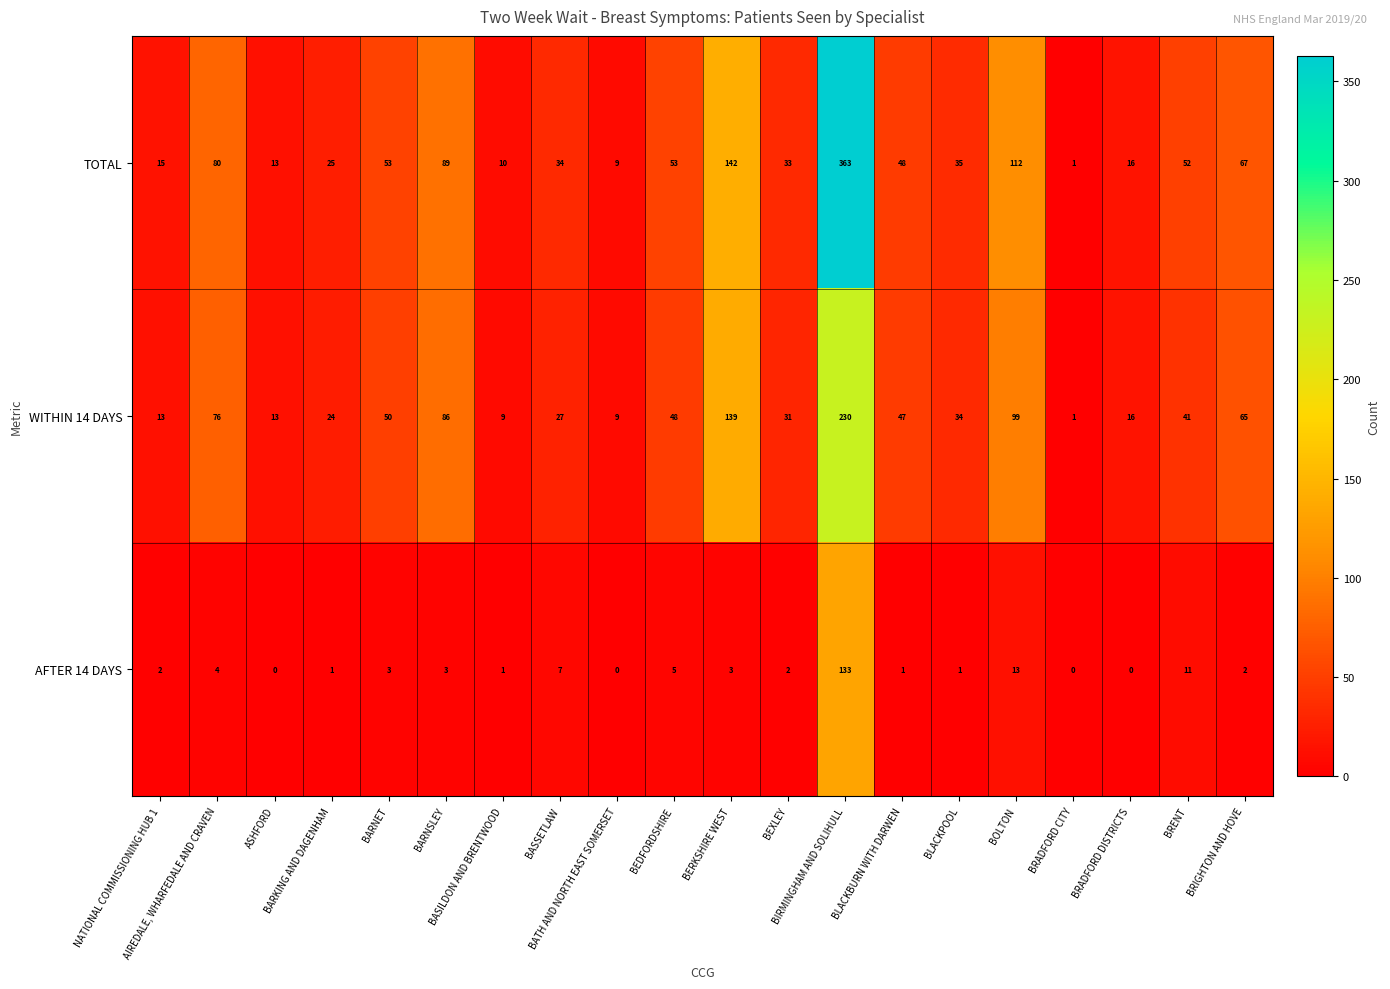

What is the sum of all AFTER 14 DAYS values?

192